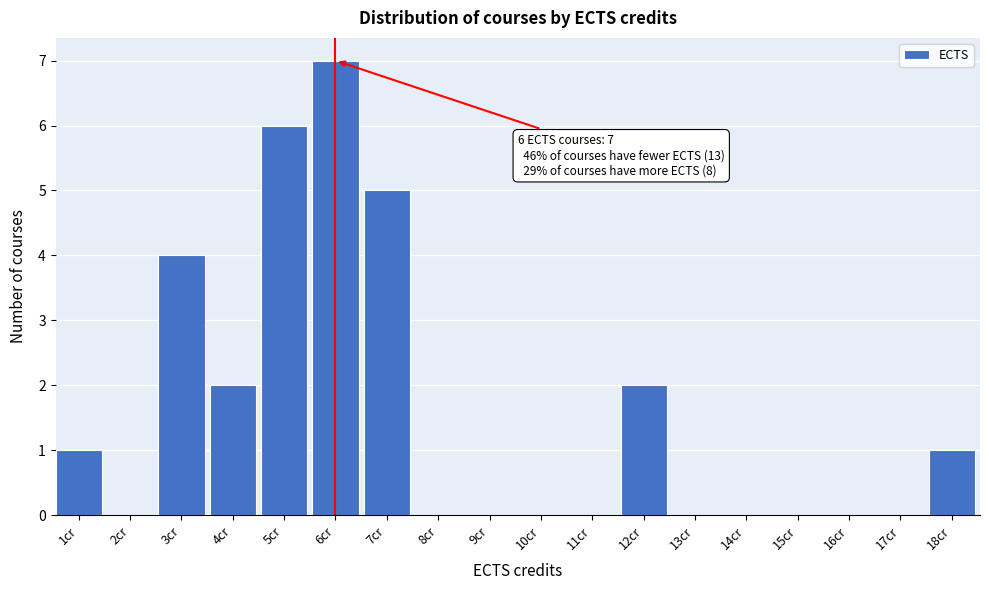

Reading left to right, transcribe all the data shown in this chart.

1cr=1	2cr=0	3cr=4	4cr=2	5cr=6	6cr=7	7cr=5	8cr=0	9cr=0	10cr=0	11cr=0	12cr=2	13cr=0	14cr=0	15cr=0	16cr=0	17cr=0	18cr=1